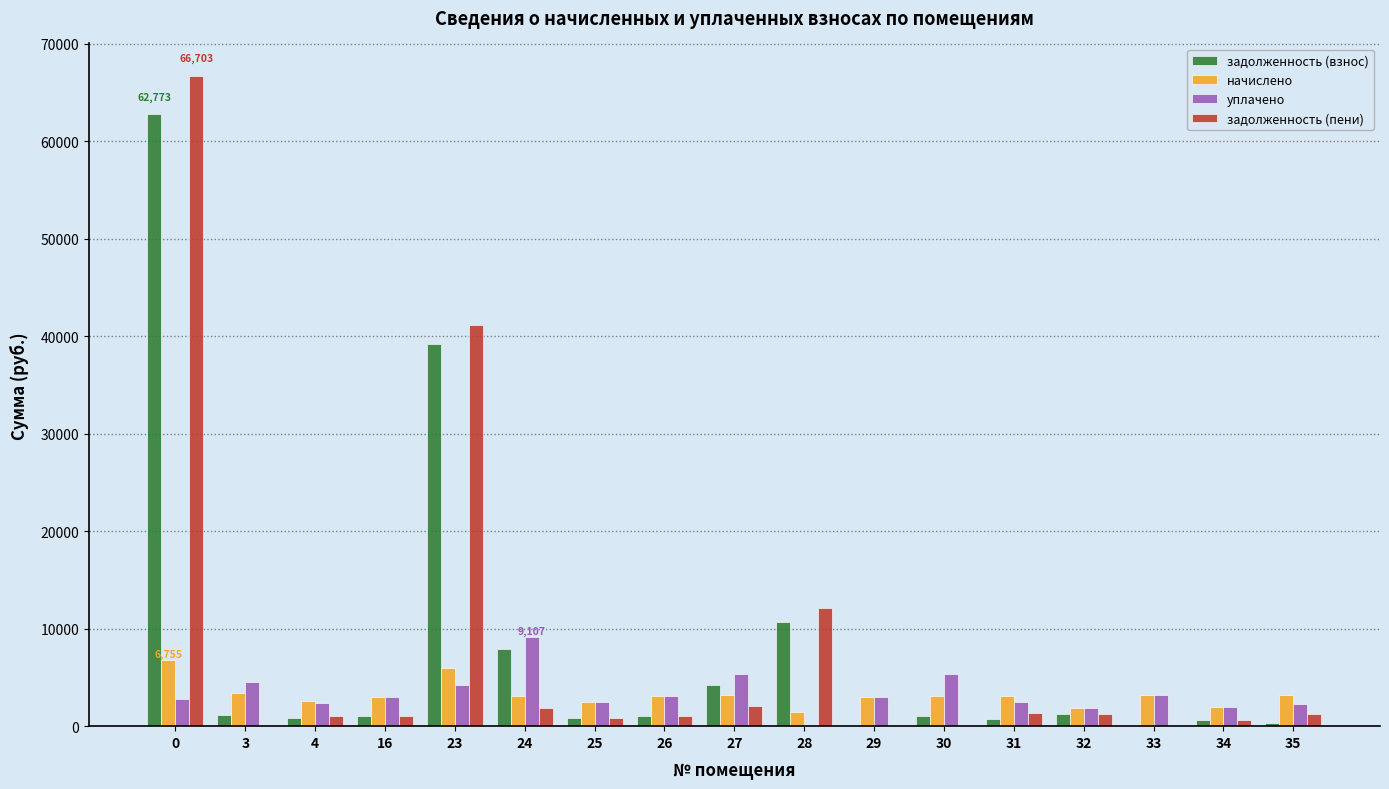

What is the sum of all задолженность (пени) values?

132426.0